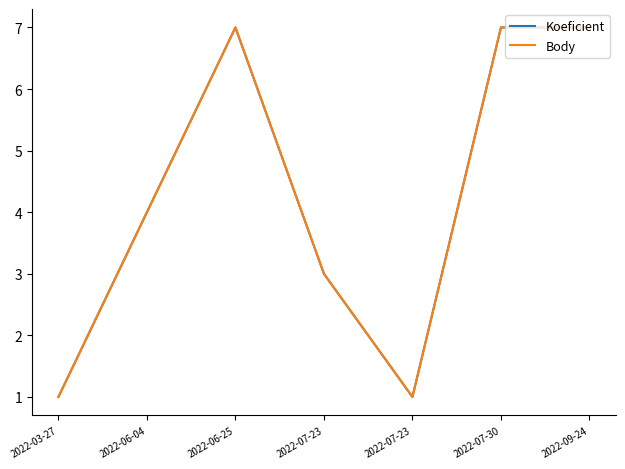

Does the chart have visible grid lines?

No